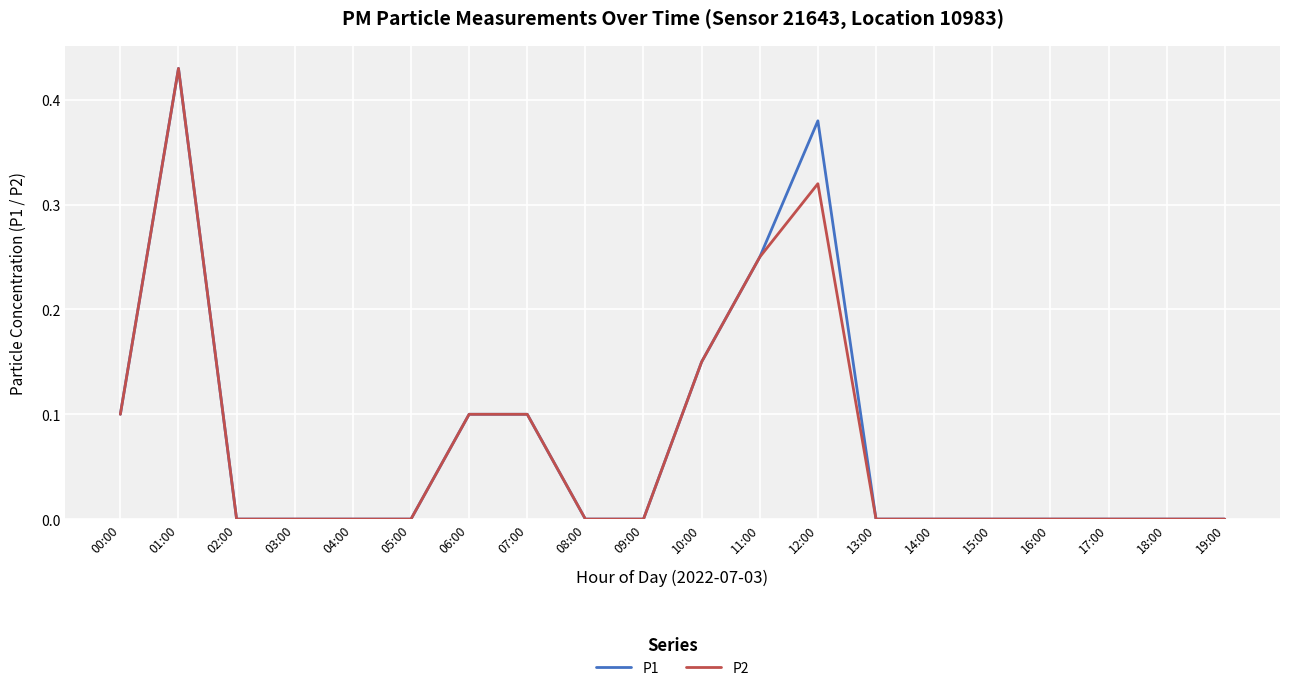

Which category has the highest value across all series?

01:00